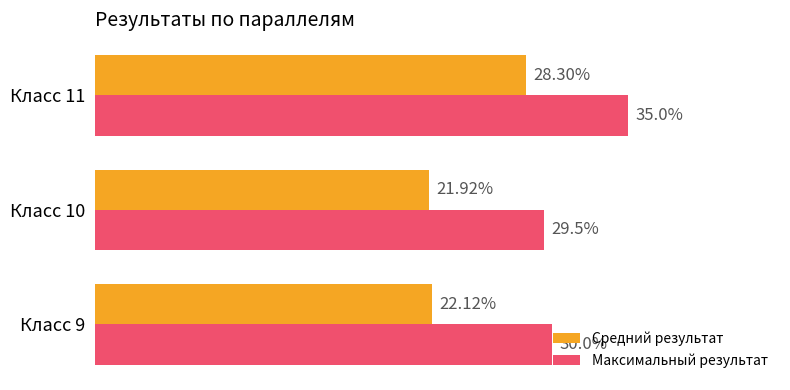

Is the value of Средний результат at Класс 9 greater than the value of Максимальный результат at Класс 11?

No